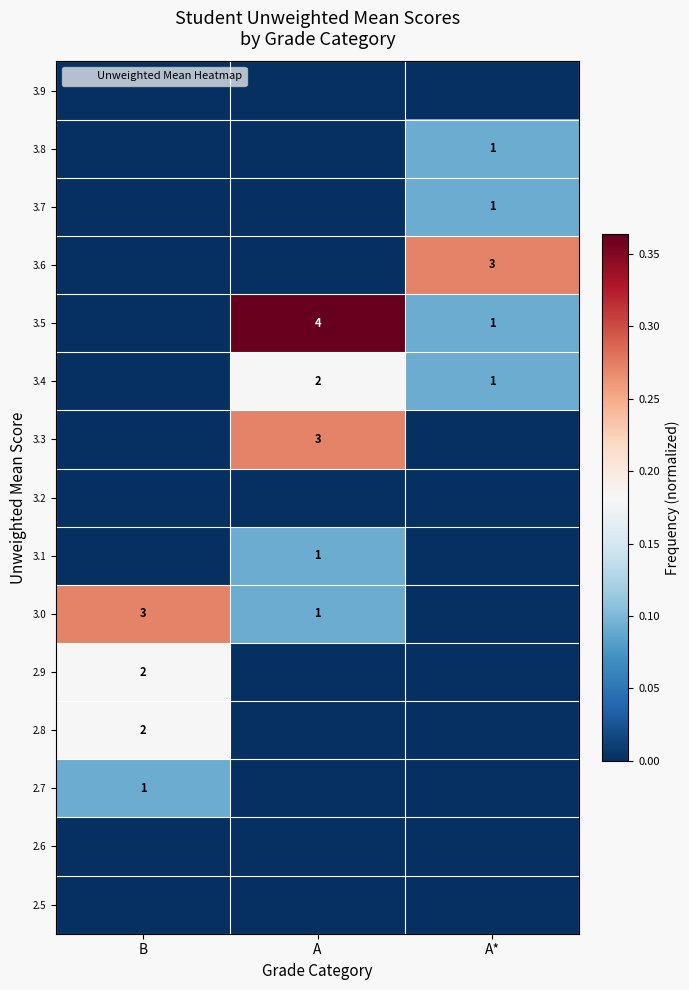

The 3.0 series shows 3 at B. True or false?

True